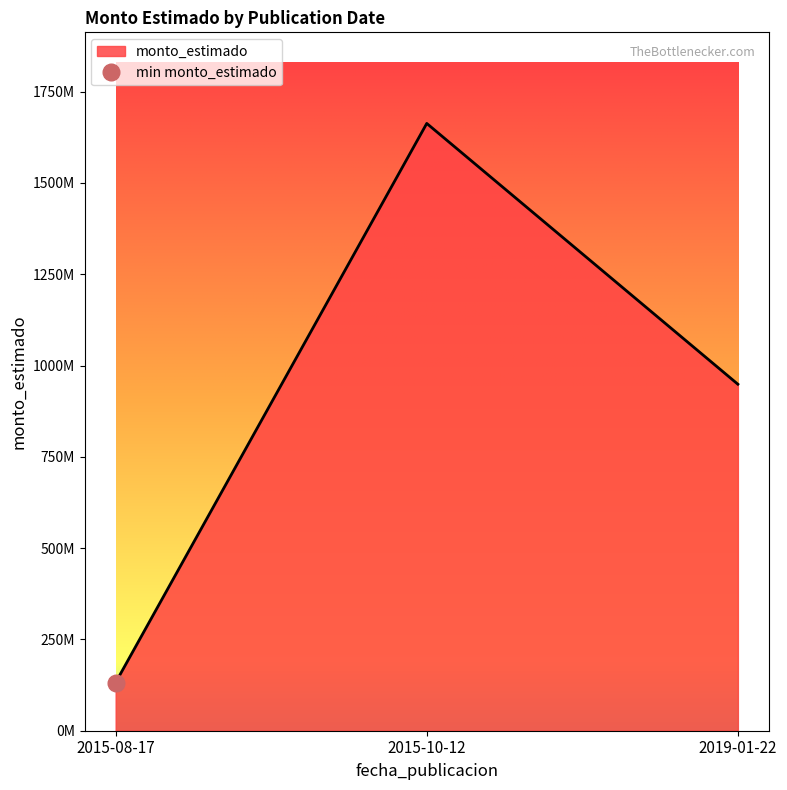

Read the value at 2019-01-22, to the nearest 100.

948868500